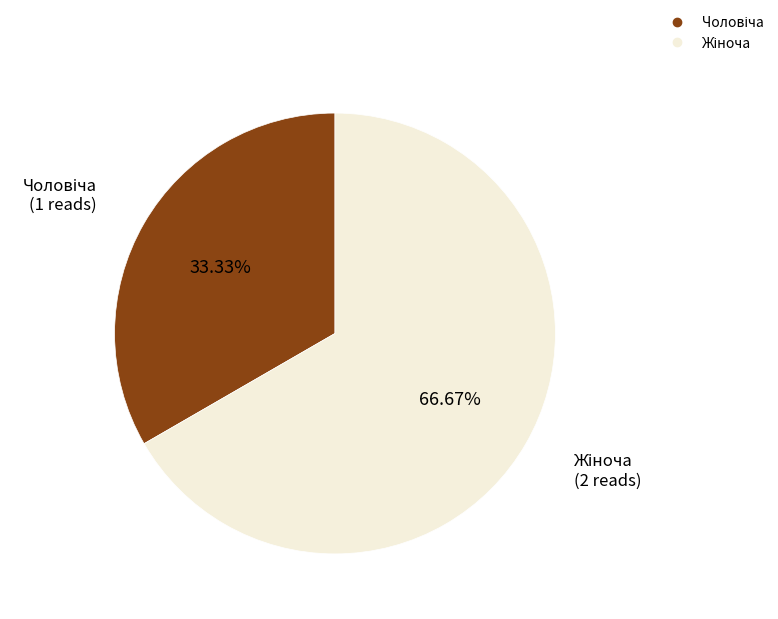

Is there a majority slice in this chart?

Yes